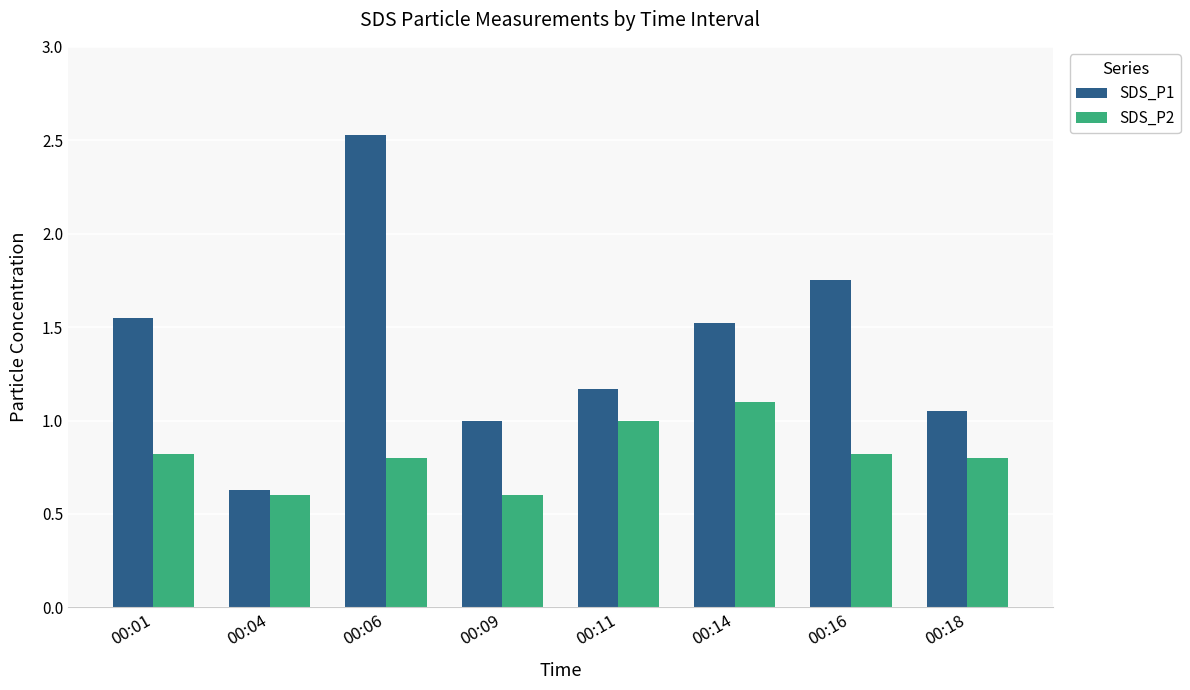

Which series has the widest spread of values?

SDS_P1